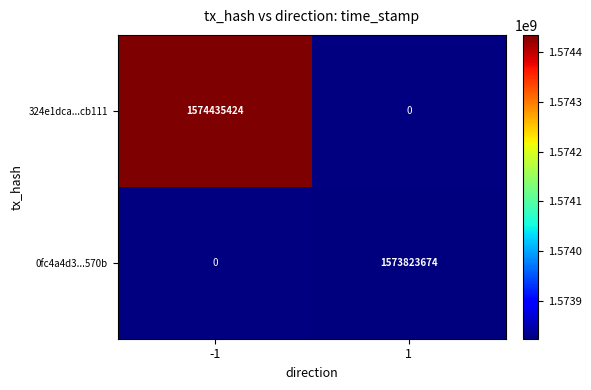

Between 1 and -1, which is larger?

-1